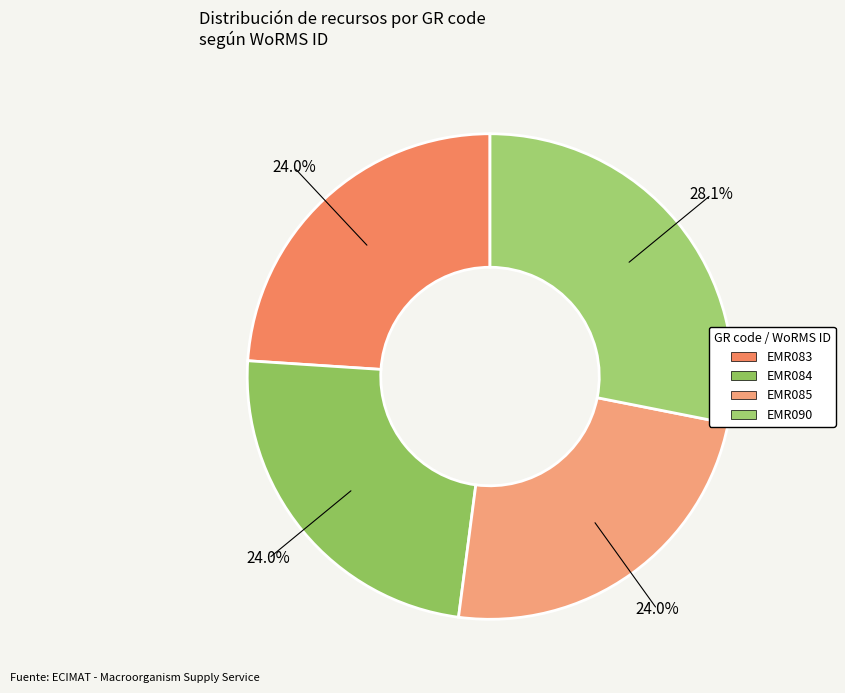

Is there a majority slice in this chart?

No